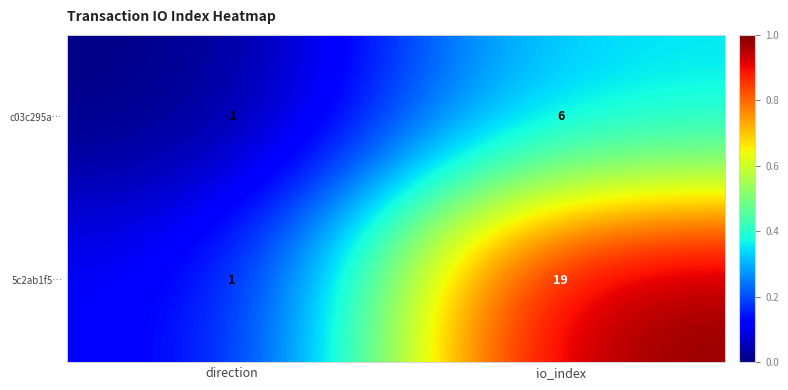

What is the sum of all c03c295a… values?

5